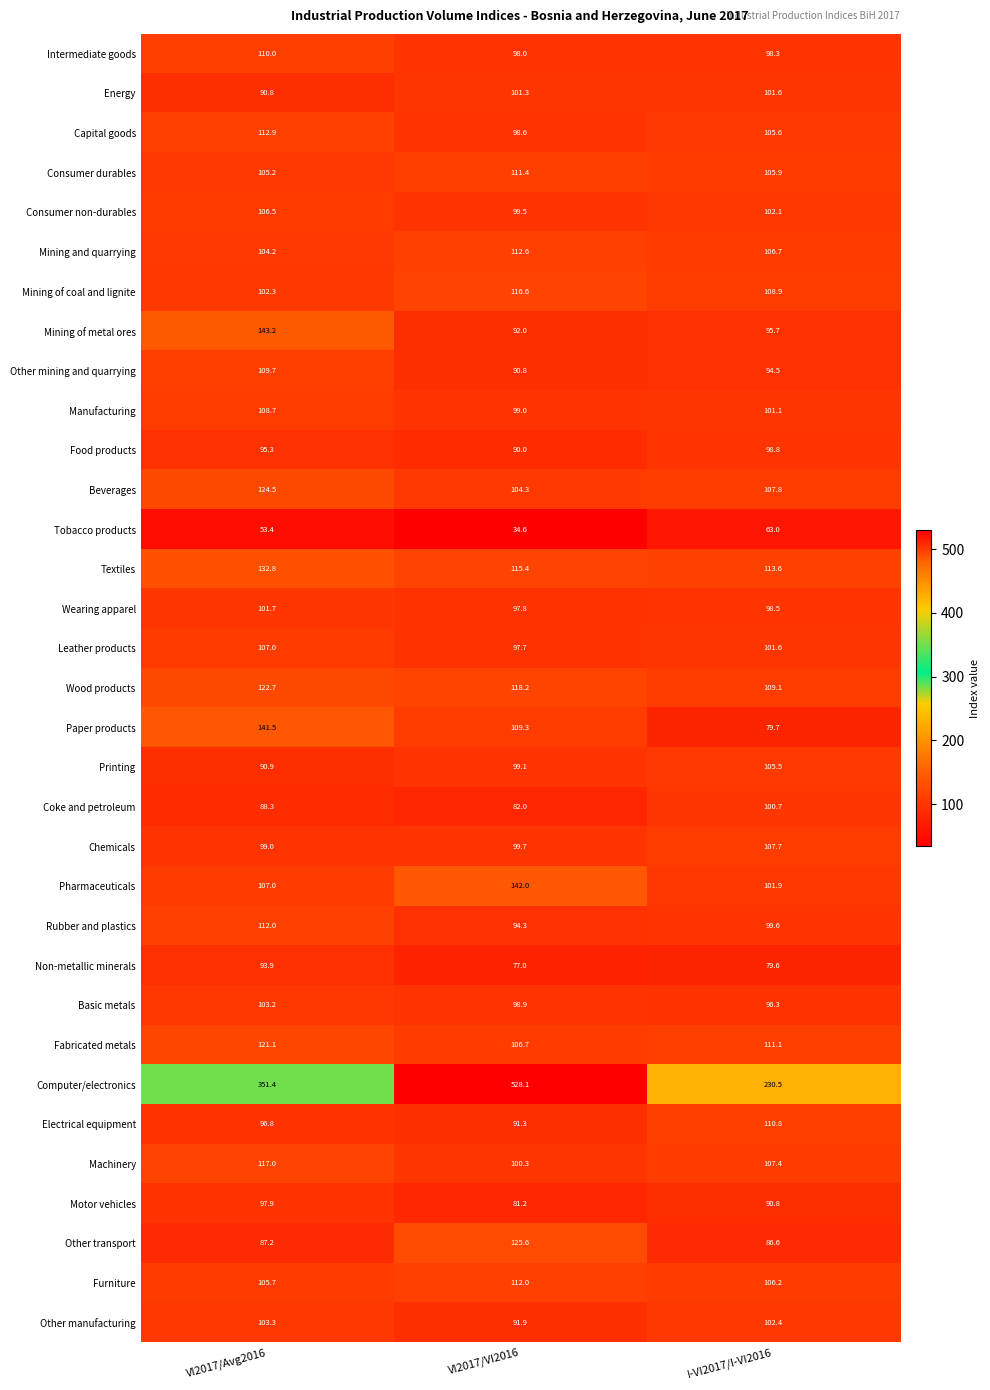

At which label does Other manufacturing first exceed 102?

VI2017/Avg2016